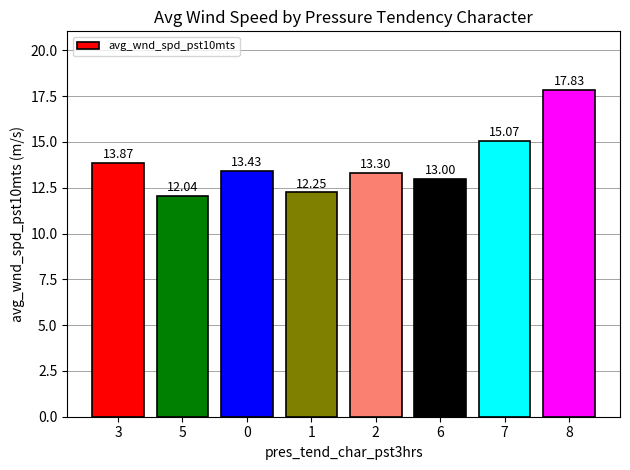

At which label does the data first exceed 13?

3